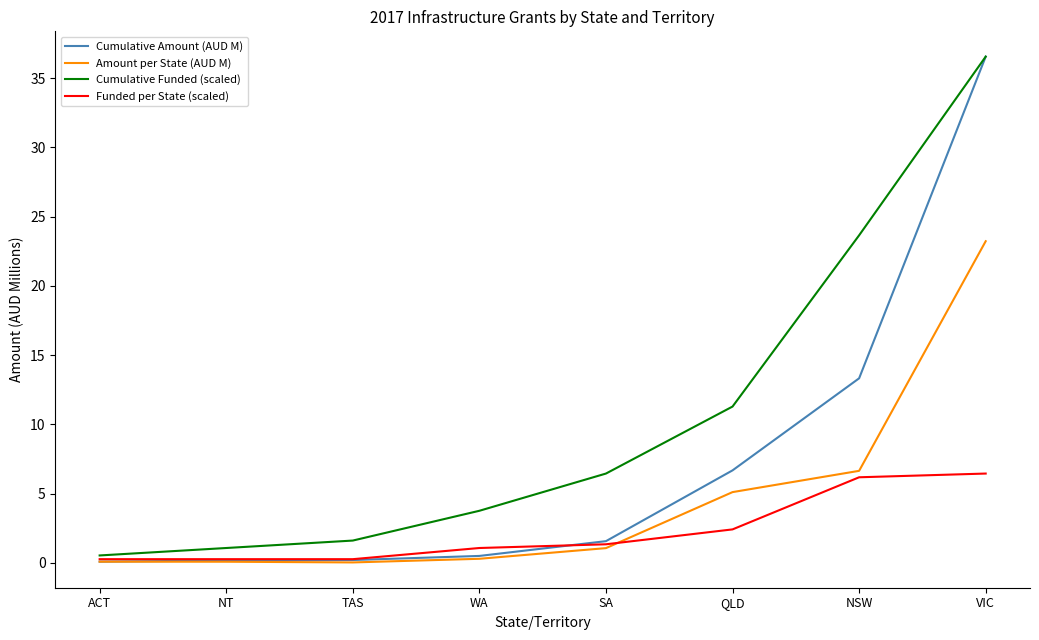

Rank the series by their average value, from highest to lowest.

Cumulative Funded (scaled), Cumulative Amount (AUD M), Amount per State (AUD M), Funded per State (scaled)